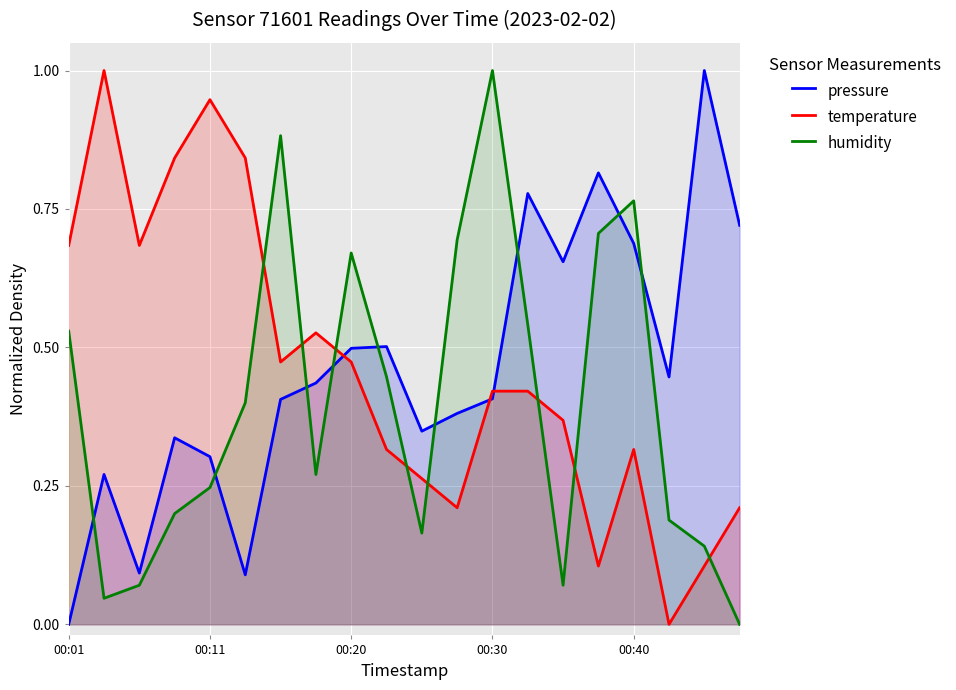

What is the difference between the second highest and minimum values in the temperature series?

0.9